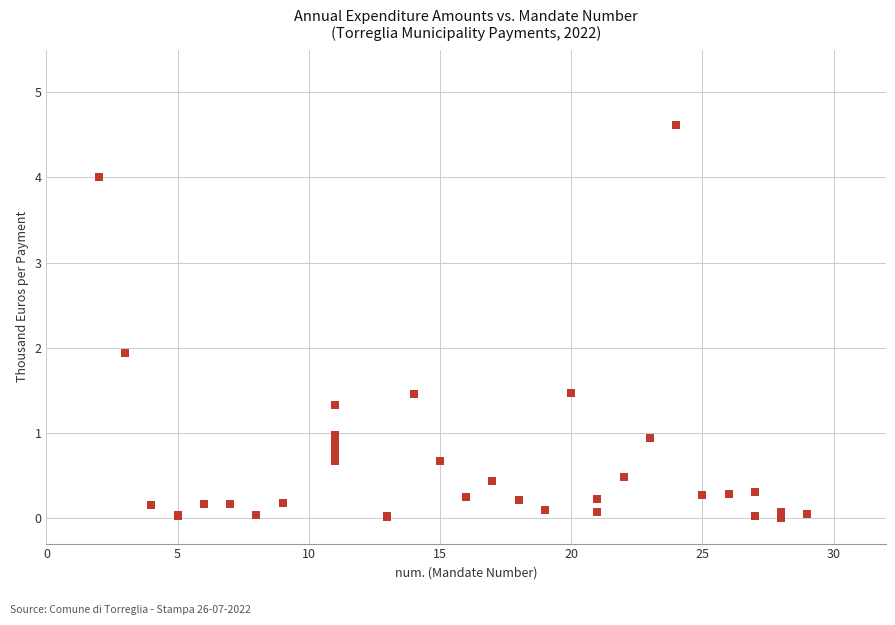

What Y value in the scatter plot is closest to 2?

1.9